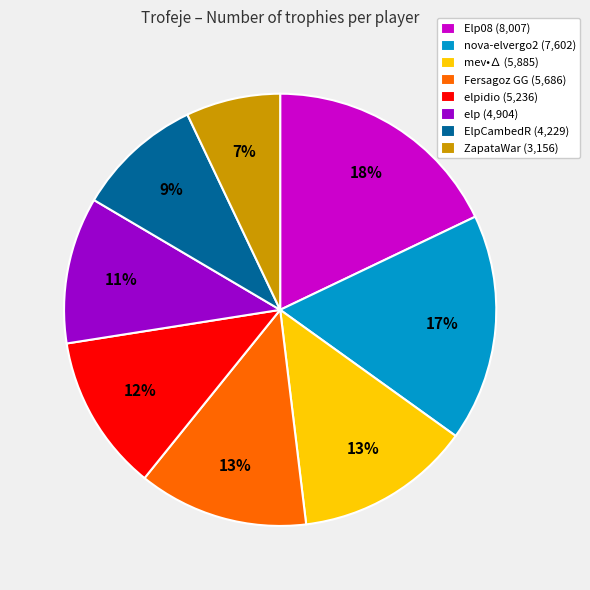

How many slices are in this pie chart?

8